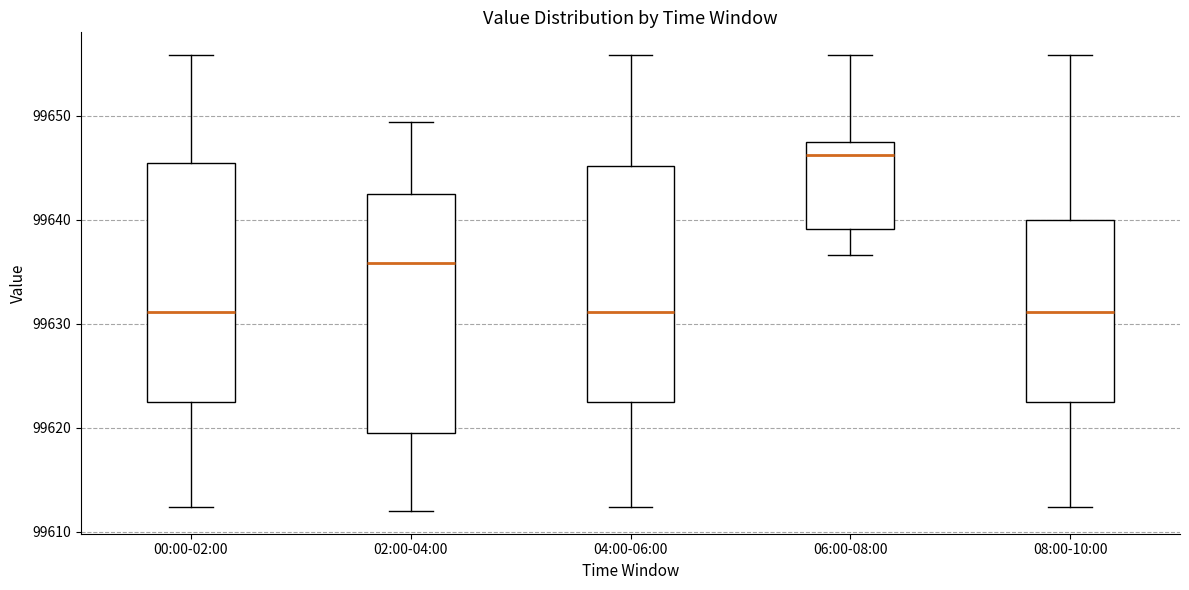

Reading left to right, transcribe this box plot: for each box, give where its median line is, the range the box spans, and where its two whiskers end, as read against the y-axis. The values are not printed on the chart, so give them approximately, as read against the axis.

00:00-02:00: median 99631, box 99622 to 99645, whiskers 99612 to 99656
02:00-04:00: median 99636, box 99620 to 99643, whiskers 99612 to 99649
04:00-06:00: median 99631, box 99622 to 99645, whiskers 99612 to 99656
06:00-08:00: median 99646, box 99639 to 99647, whiskers 99637 to 99656
08:00-10:00: median 99631, box 99622 to 99640, whiskers 99612 to 99656